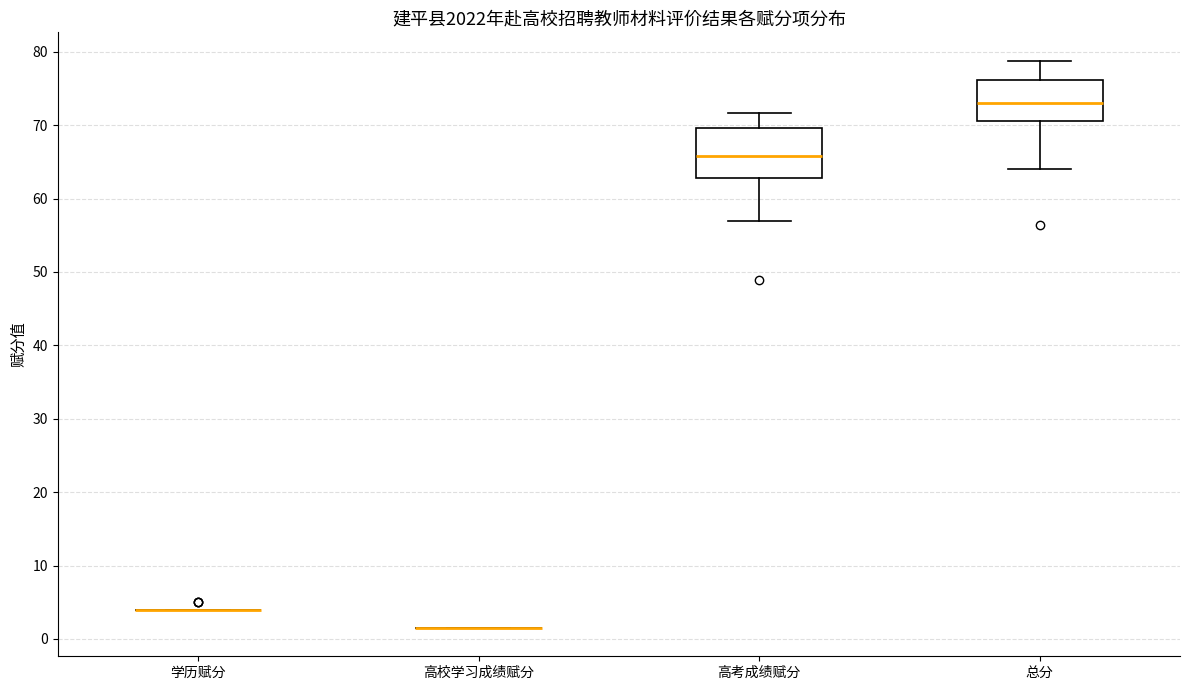

Reading left to right, transcribe this box plot: for each box, give where its median line is, the range the box spans, and where its two whiskers end, as read against the y-axis. The values are not printed on the chart, so give them approximately, as read against the axis.

学历赋分: box collapsed to a line at 4, whiskers 4 to 4
高校学习成绩赋分: box collapsed to a line at 2, whiskers 2 to 2
高考成绩赋分: median 66, box 63 to 70, whiskers 57 to 72
总分: median 73, box 71 to 76, whiskers 64 to 79